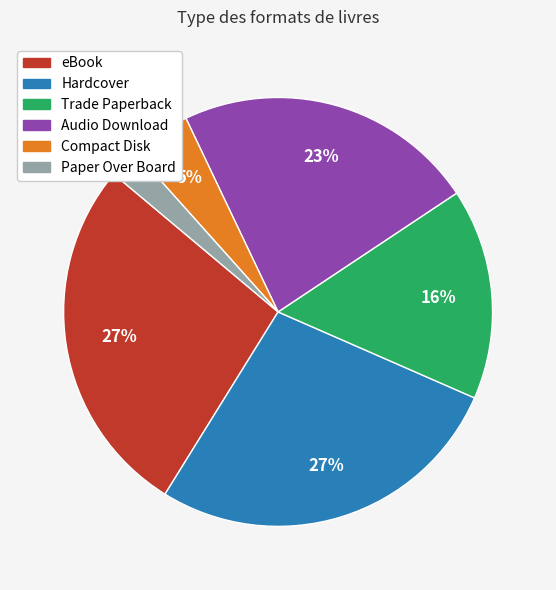

Is there any slice that represents more than half of the pie?

No